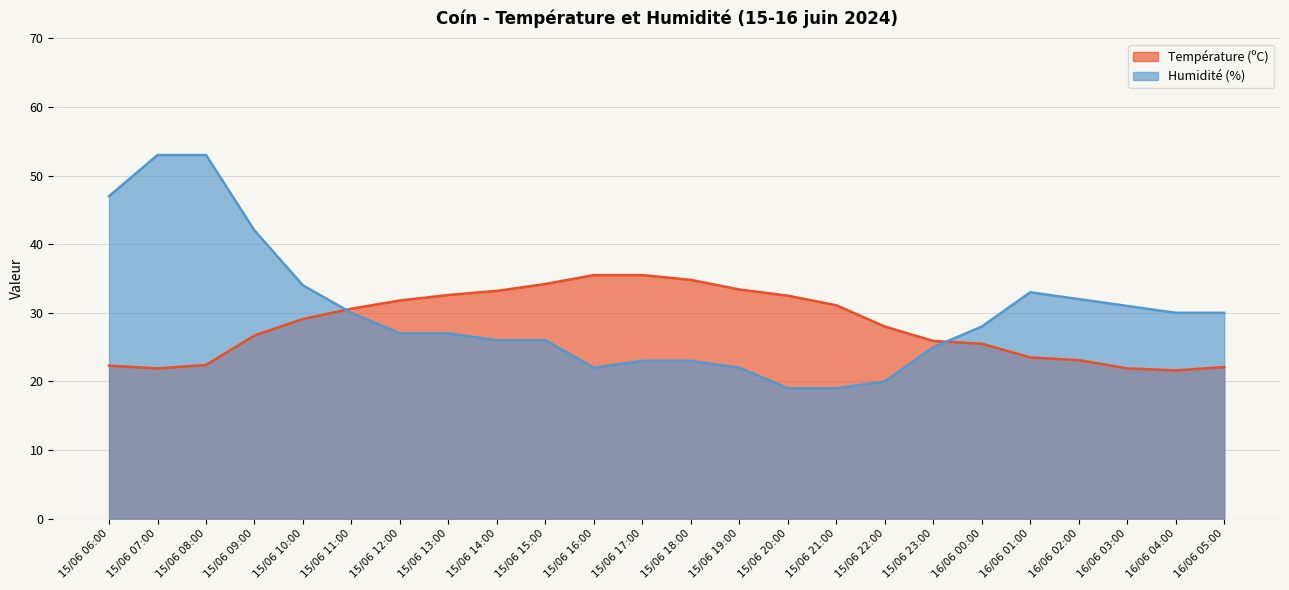

Where do Température (ºC) and Humidité (%) first cross each other?

15/06 10:00 and 15/06 11:00